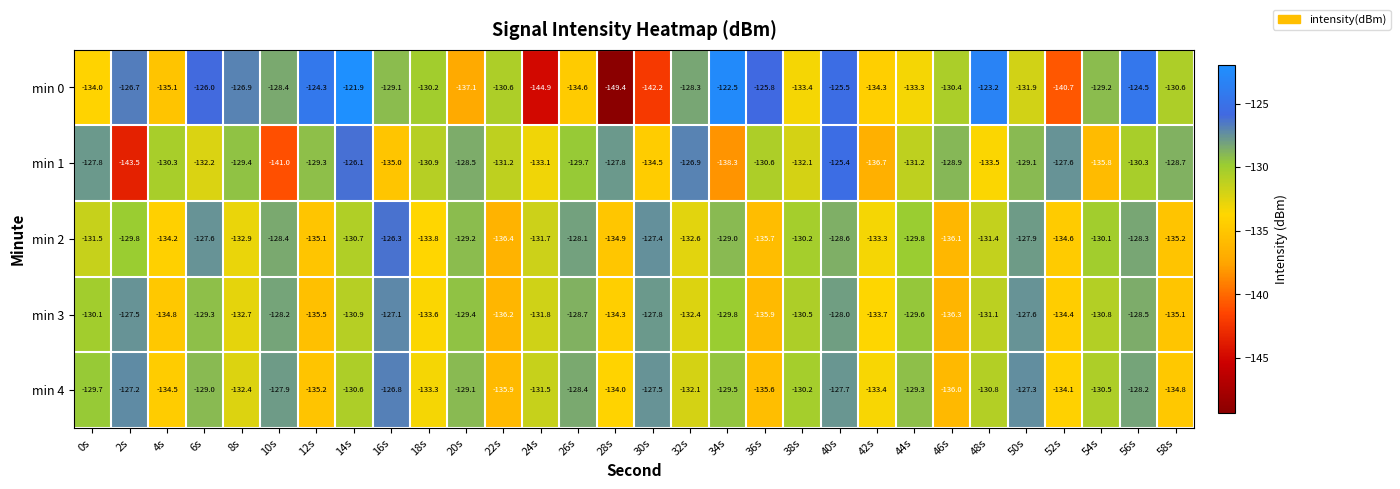

Which series has the largest range (max minus min)?

min 0